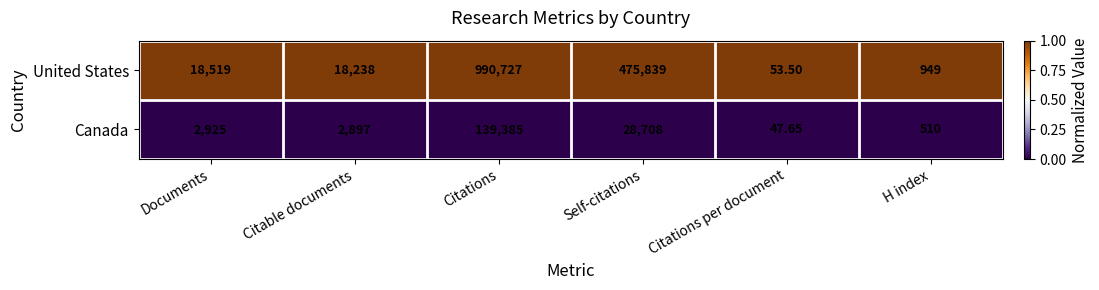

List the series in order of their peak value, lowest first.

Canada, United States